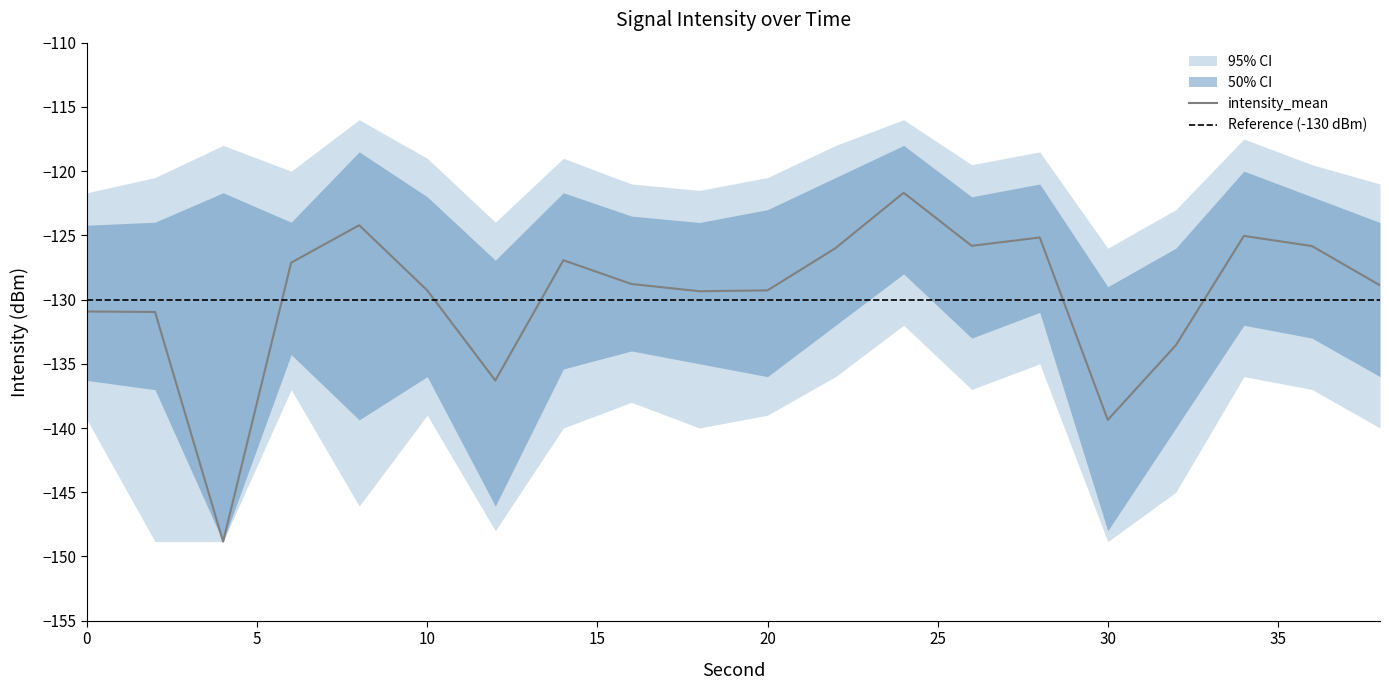

How many interior local valleys does the intensity_upper series have?

5